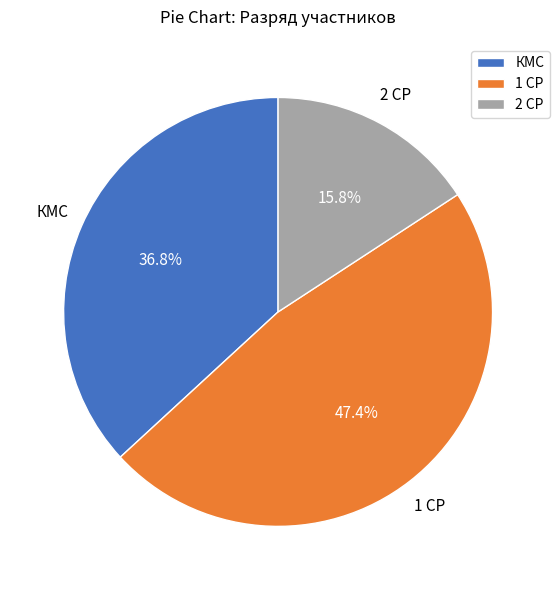

Rank the categories by value from highest to lowest.

1 СР, КМС, 2 СР